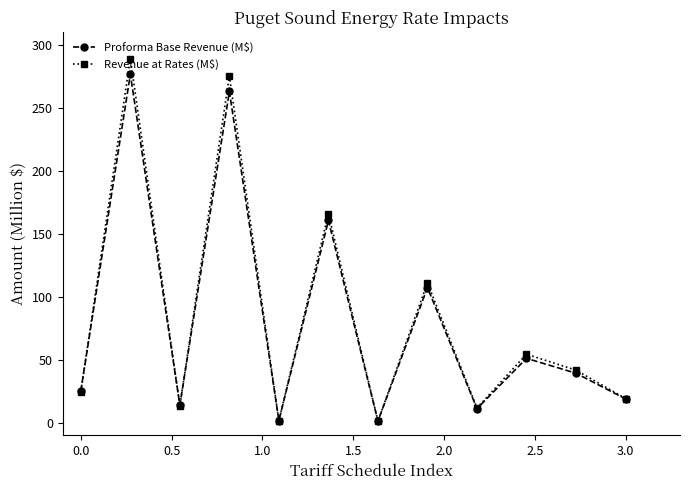

In Proforma Base Revenue (M$), how many points are higher than both neighbors (excluding endpoints)?

5